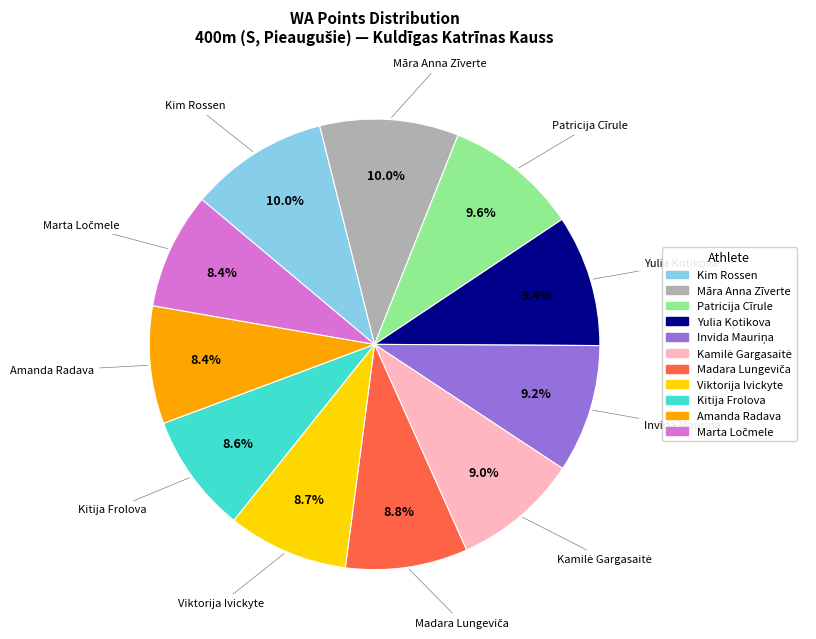

To the nearest percent, what is the difference between the largest and smallest slice percentages?

2%